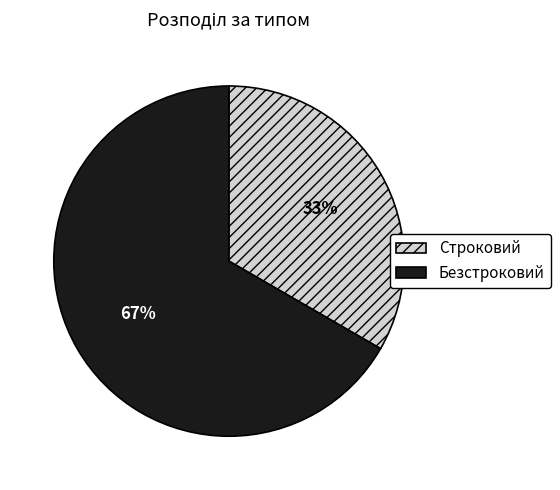

Which category accounts for the majority?

Безстроковий